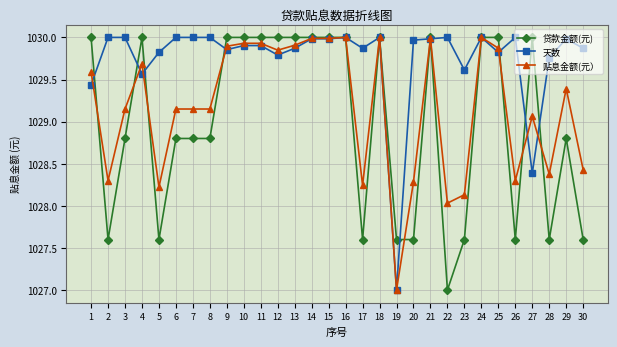

Rank the series by their average value, from highest to lowest.

天数, 贴息金额(元）, 贷款金额(元)